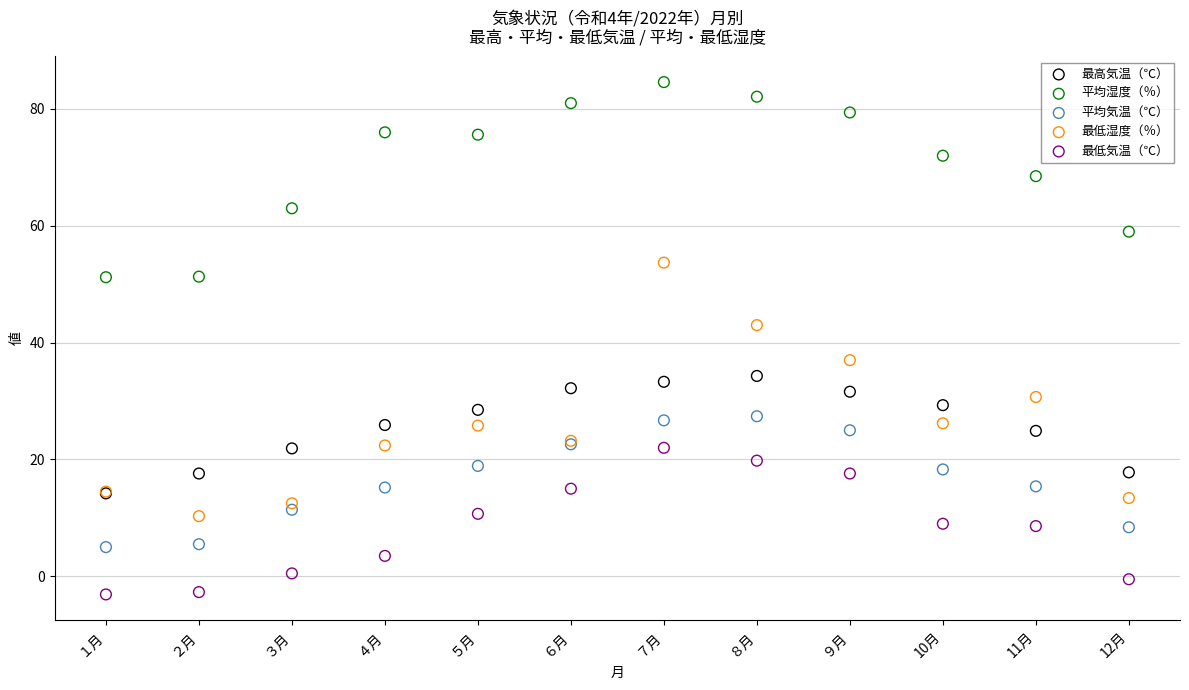

Which series reaches the minimum Y coordinate?

最低気温（℃）